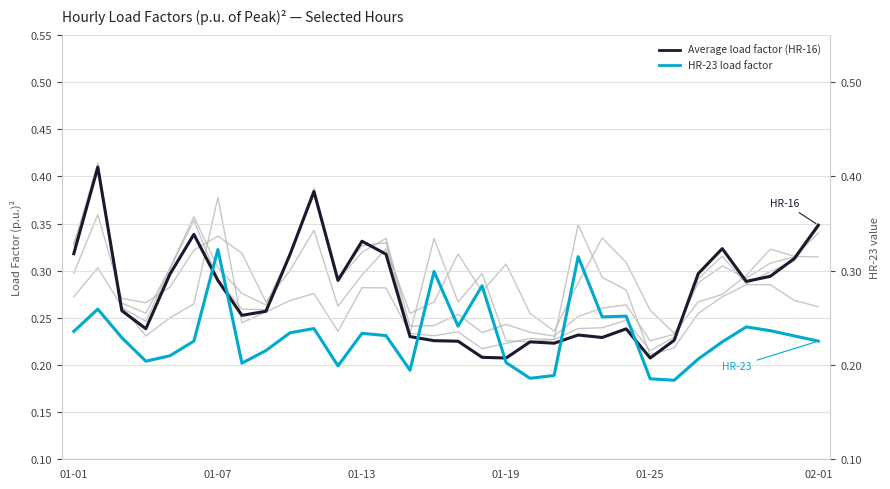

Count the number of categories in the chart.

32